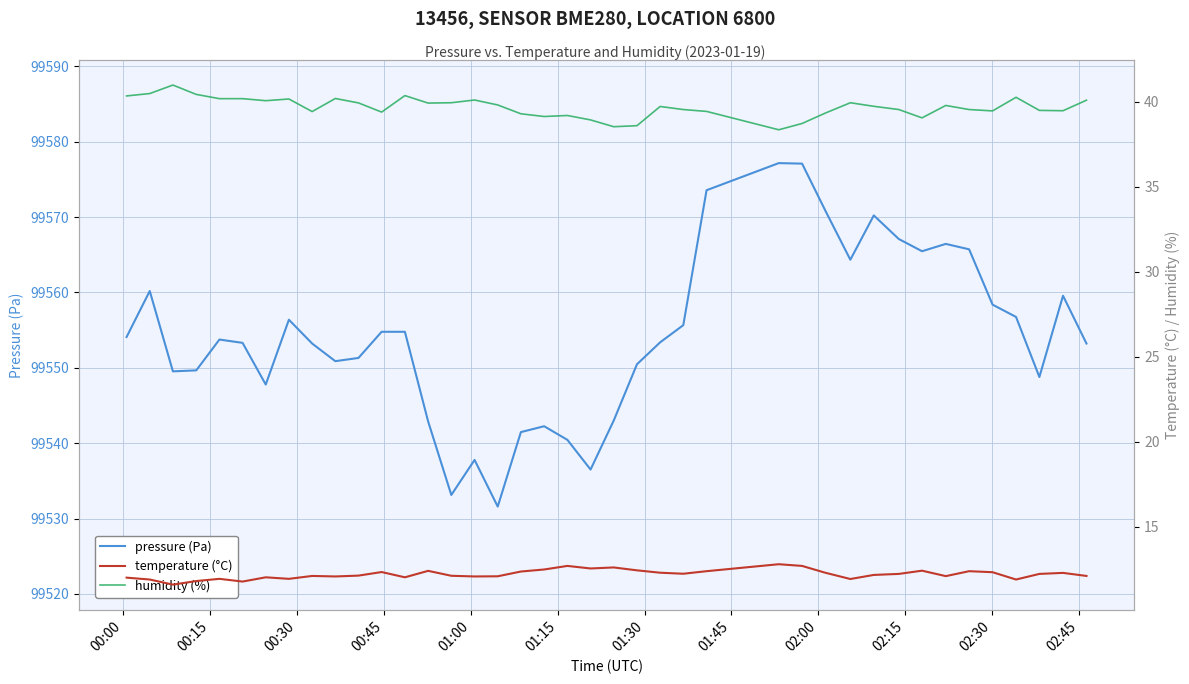

Is the value of pressure (Pa) at 29 greater than the value of humidity (%) at 16?

Yes